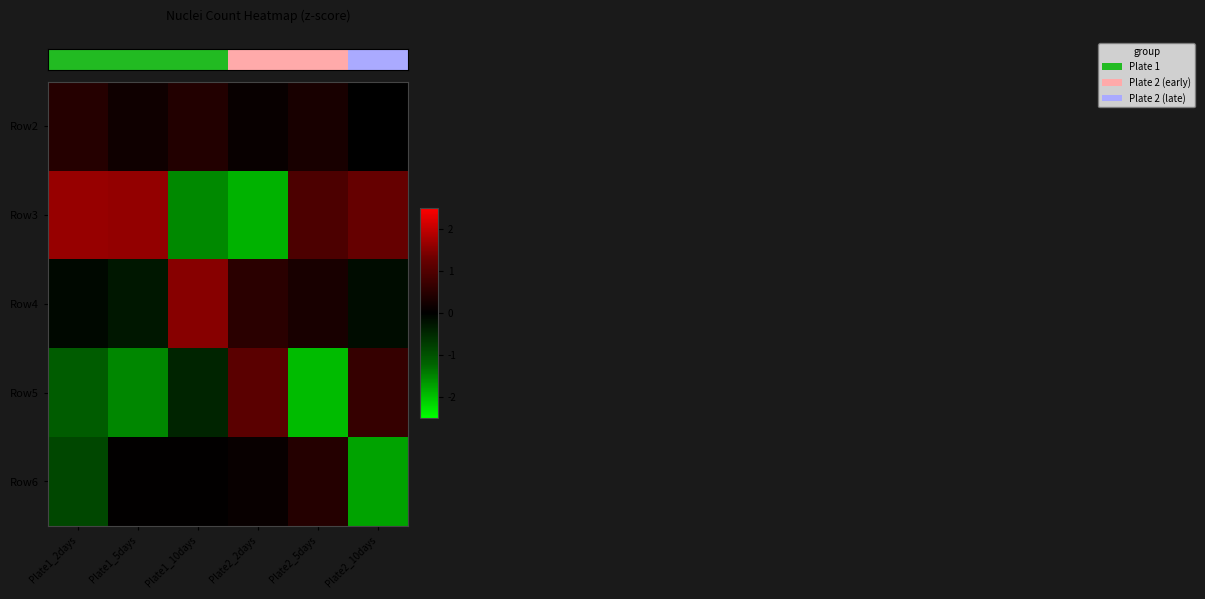

Which has a higher value, Plate2_10days or Plate1_2days?

Plate1_2days